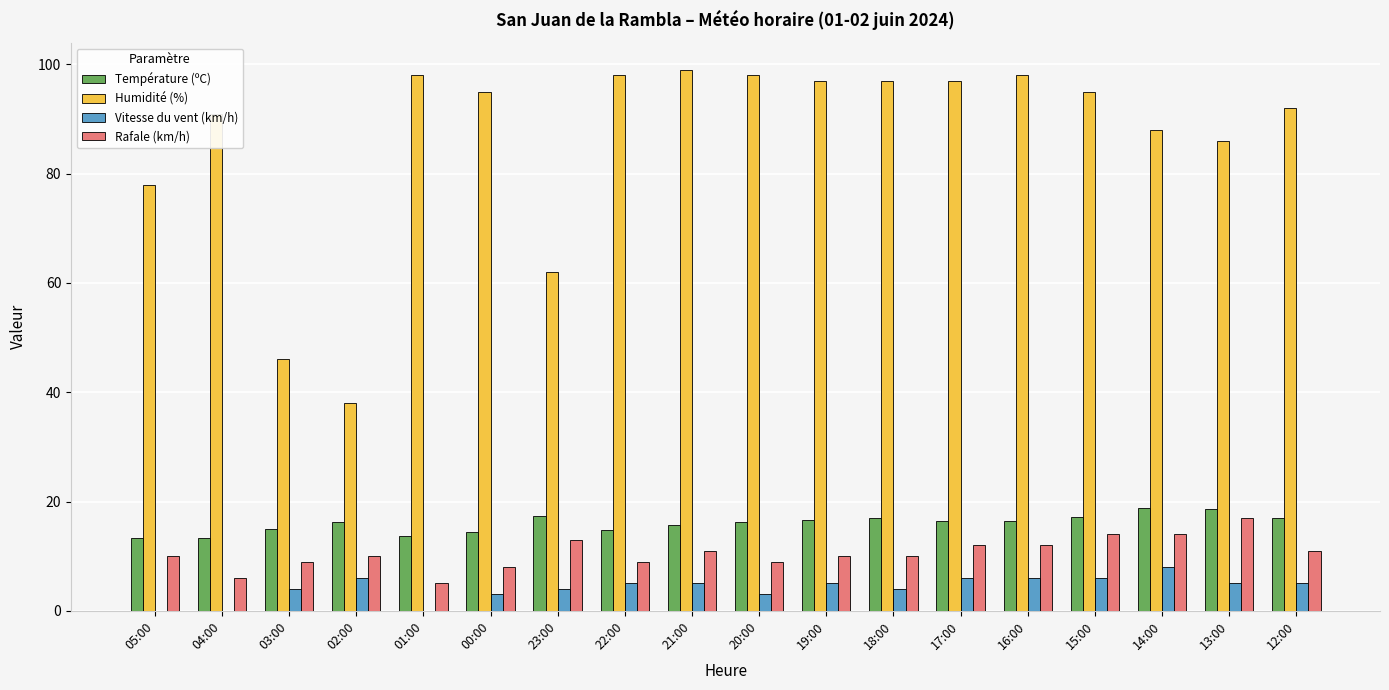

How many groups of bars are there?

18